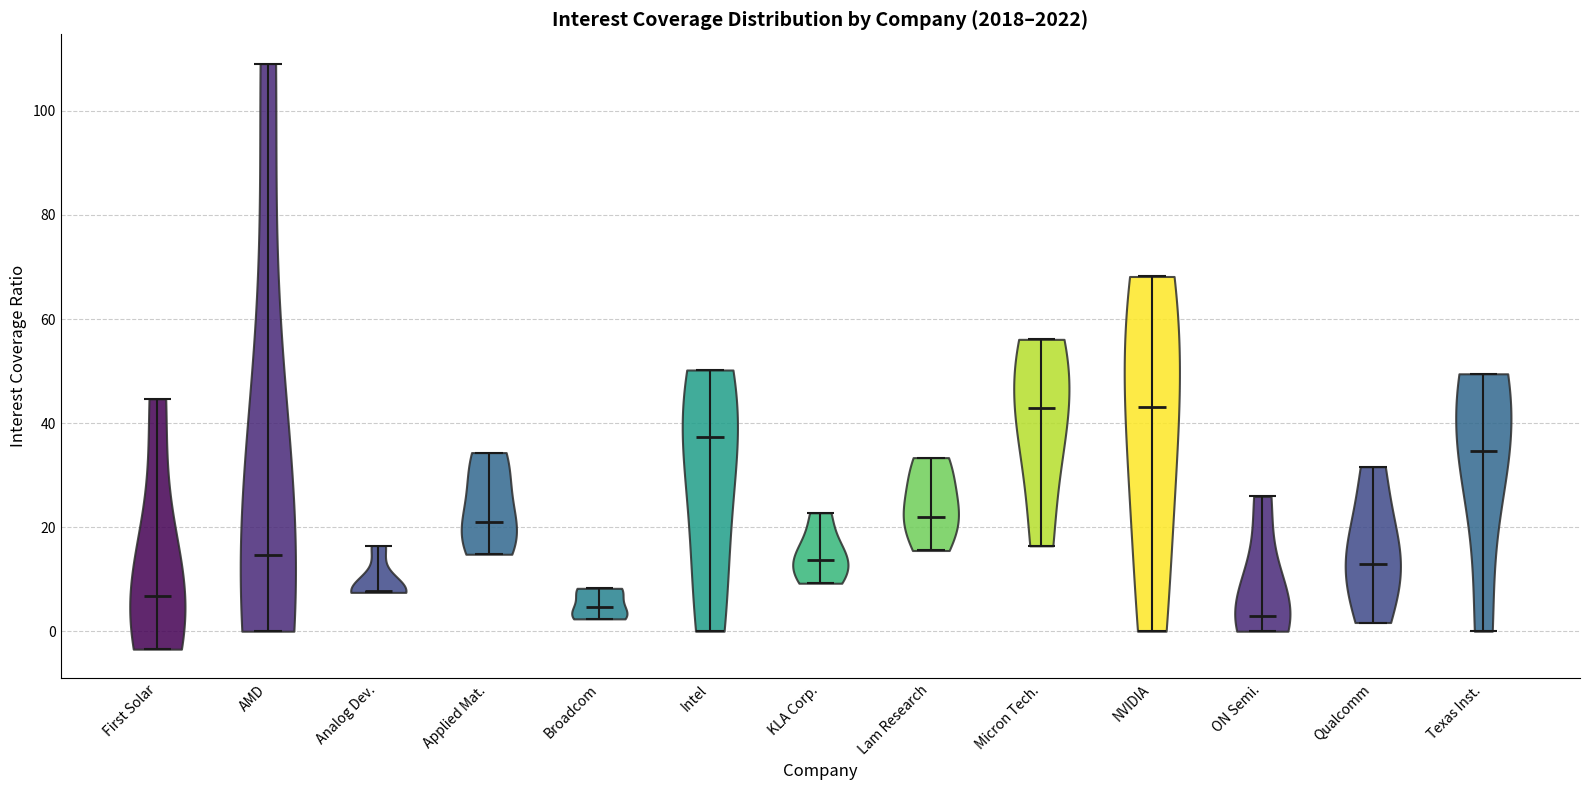

What is the lowest point the violin for Micron Tech. reaches on the y-axis? The values are not printed on the chart, so give them approximately, as read against the axis.

16